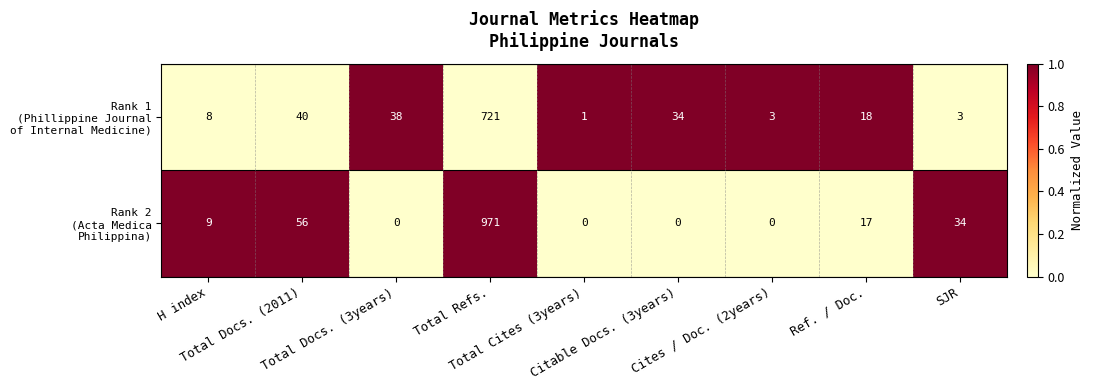

What is the total value across all series at Total Docs. (2011)?

96